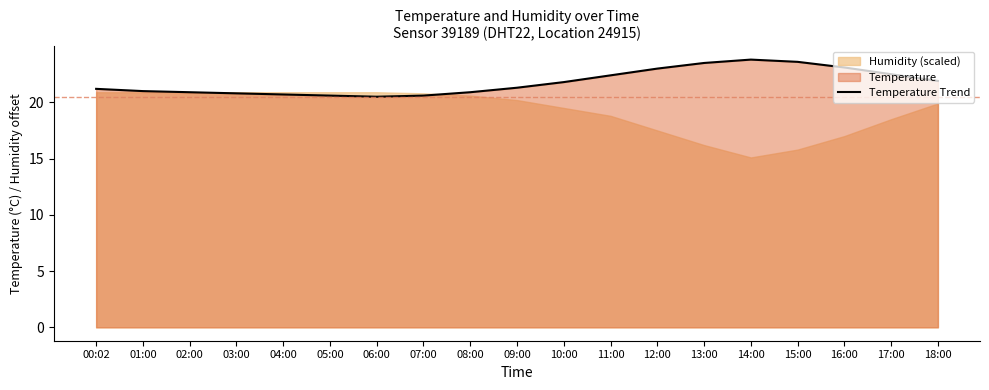

At which label does the data first exceed 21?

00:02